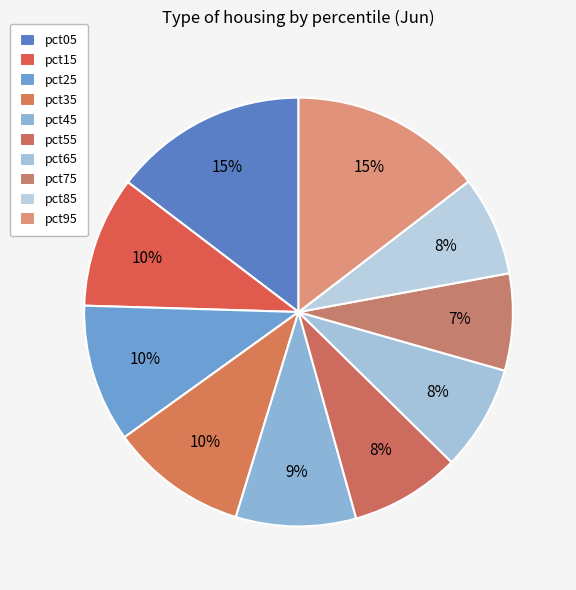

Which category has the smallest portion of the pie?

pct75